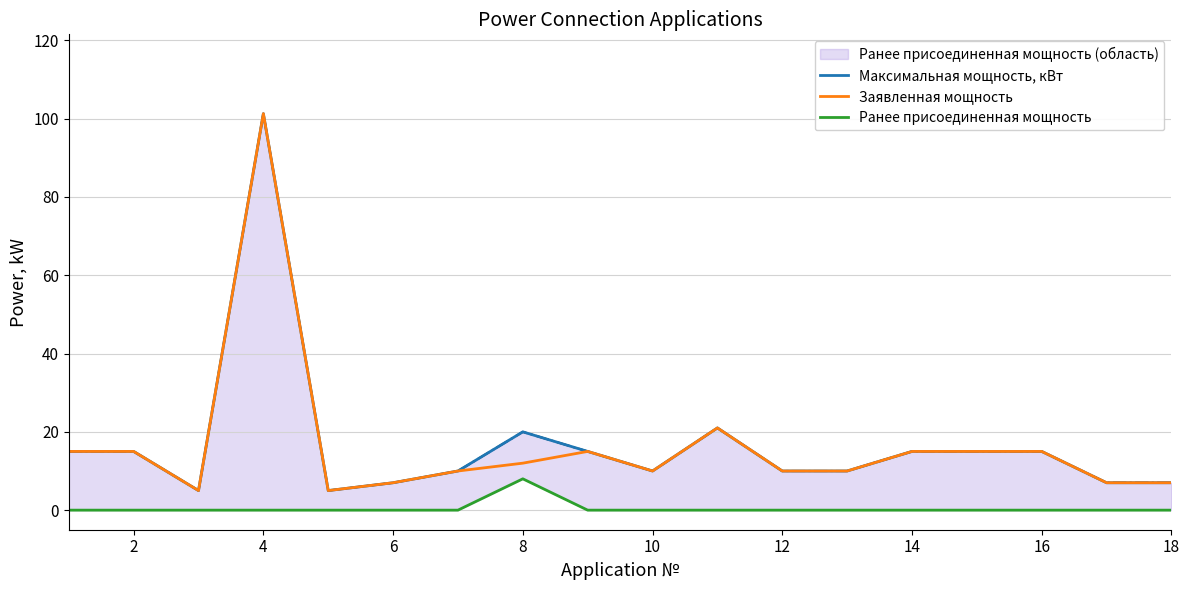

What is the average value of the Максимальная мощность, кВт series?

16.8